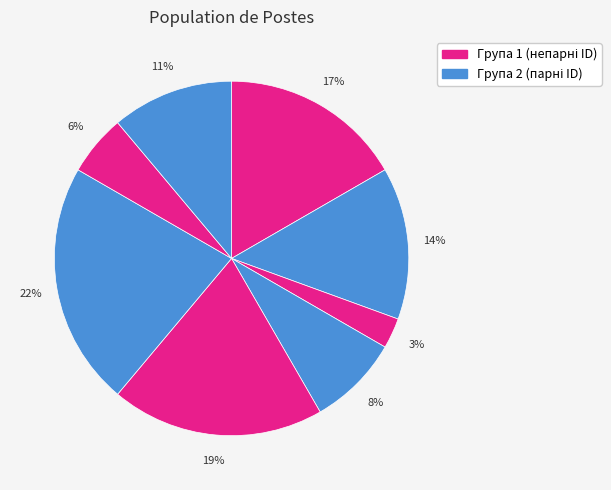

How many segments does this pie chart have?

8